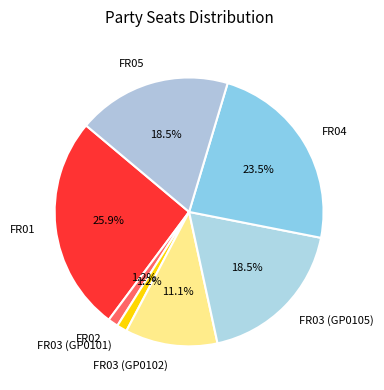

Which category has the biggest portion of the pie?

FR01